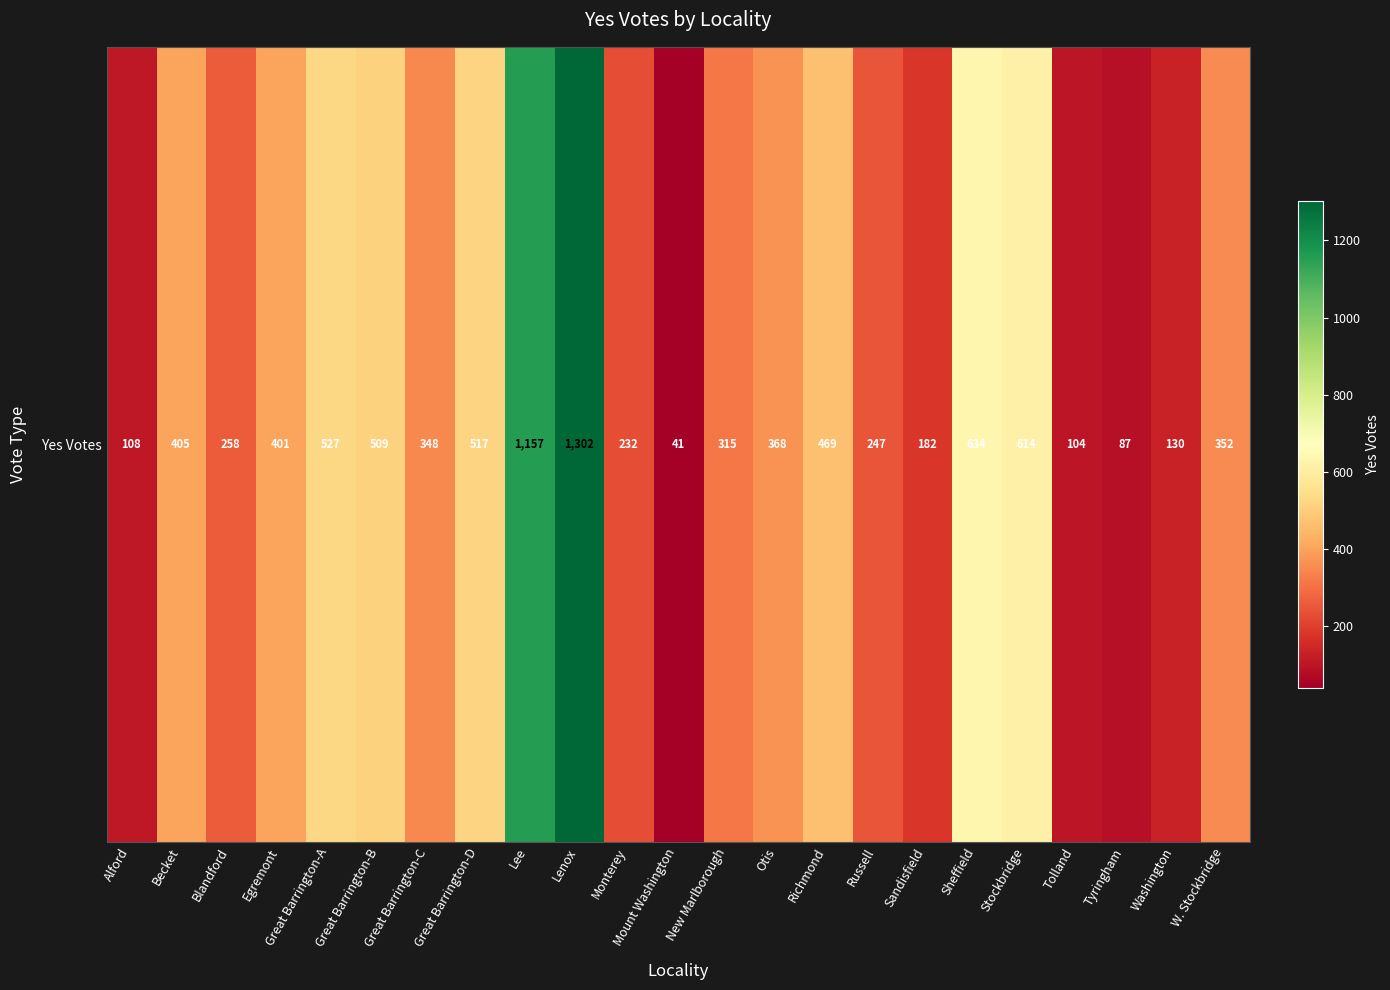

List the labels in order of value, largest first.

Lenox, Lee, Sheffield, Stockbridge, Great Barrington-A, Great Barrington-D, Great Barrington-B, Richmond, Becket, Egremont, Otis, W. Stockbridge, Great Barrington-C, New Marlborough, Blandford, Russell, Monterey, Sandisfield, Washington, Alford, Tolland, Tyringham, Mount Washington